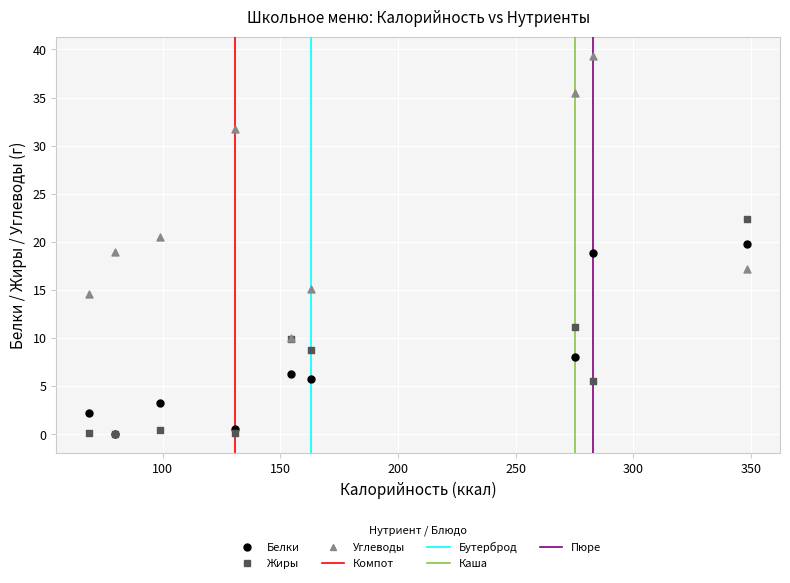

In the Углеводы series, what Y value is closest to 24?

20.6